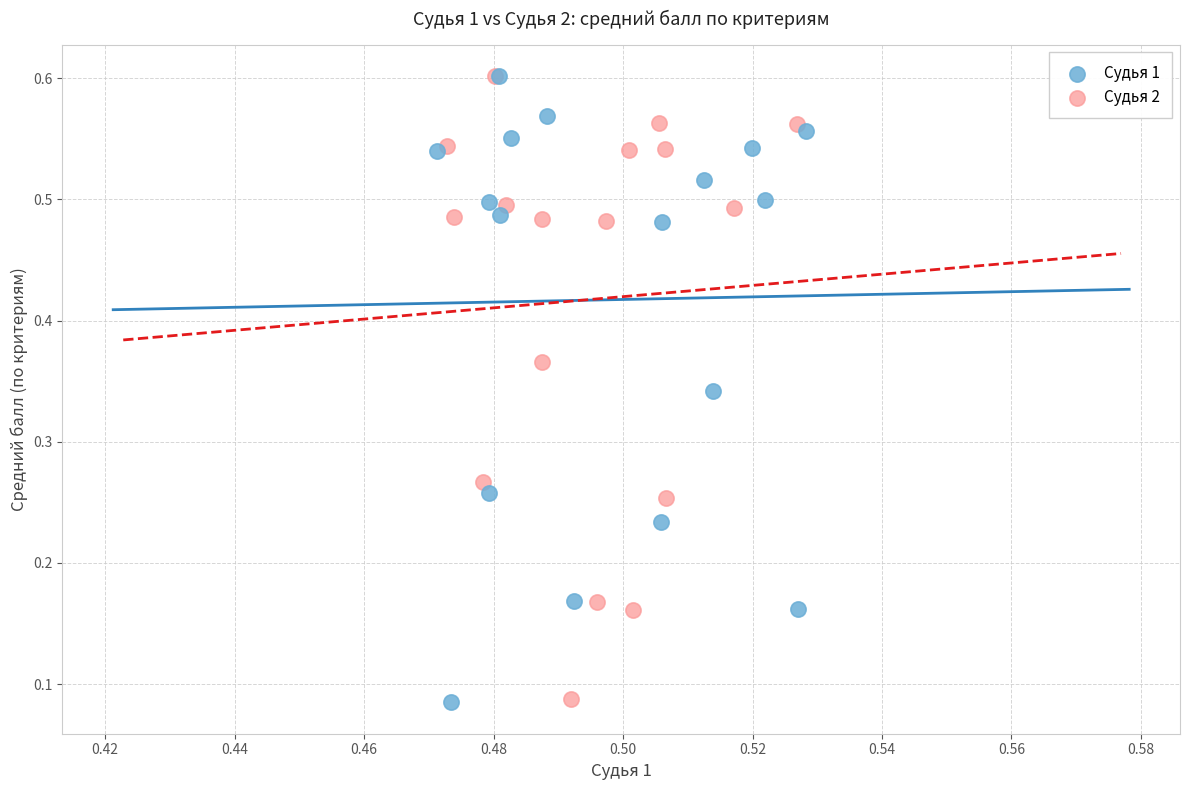

Which series has the widest spread of Y values?

Судья 1